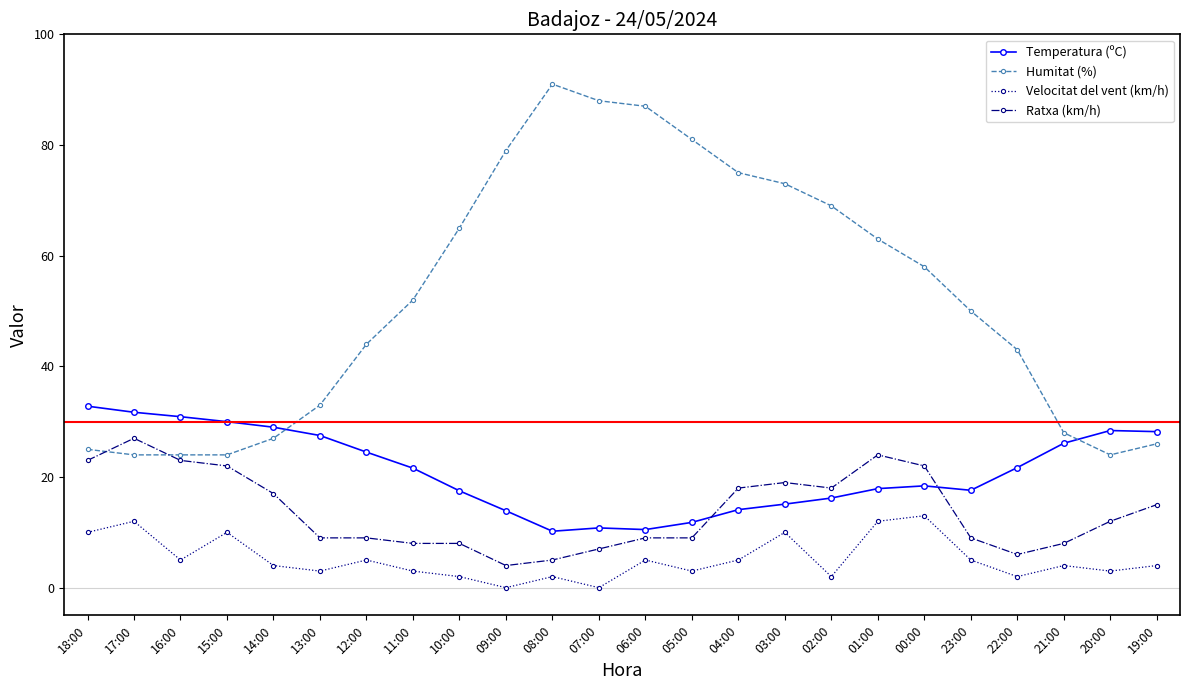

True or false: Velocitat del vent (km/h) and Humitat (%) cross at least once.

False